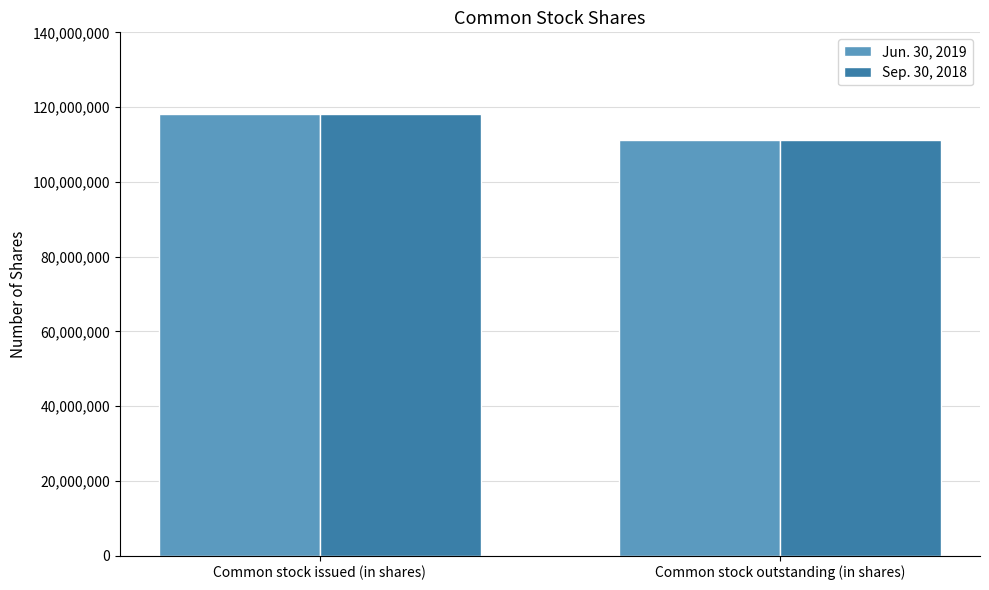

Rank the categories by Sep. 30, 2018 value from lowest to highest.

Common stock outstanding (in shares), Common stock issued (in shares)